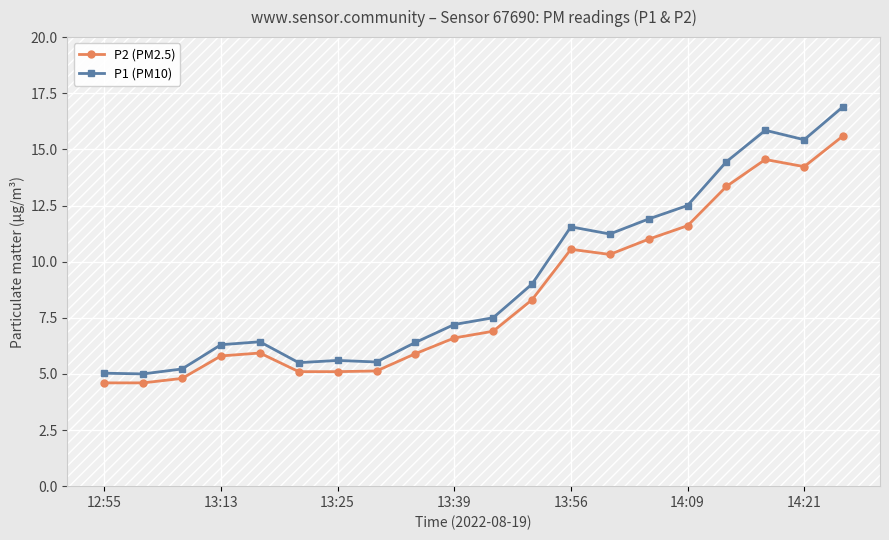

What are all the series names shown in the legend?

P2 (PM2.5), P1 (PM10)